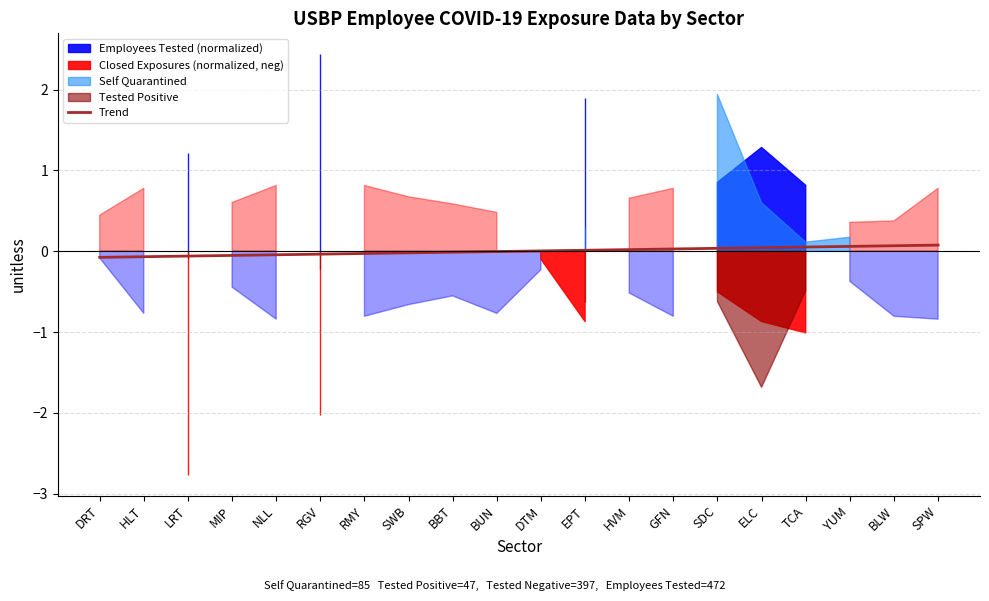

What position from the left is SWB?

8